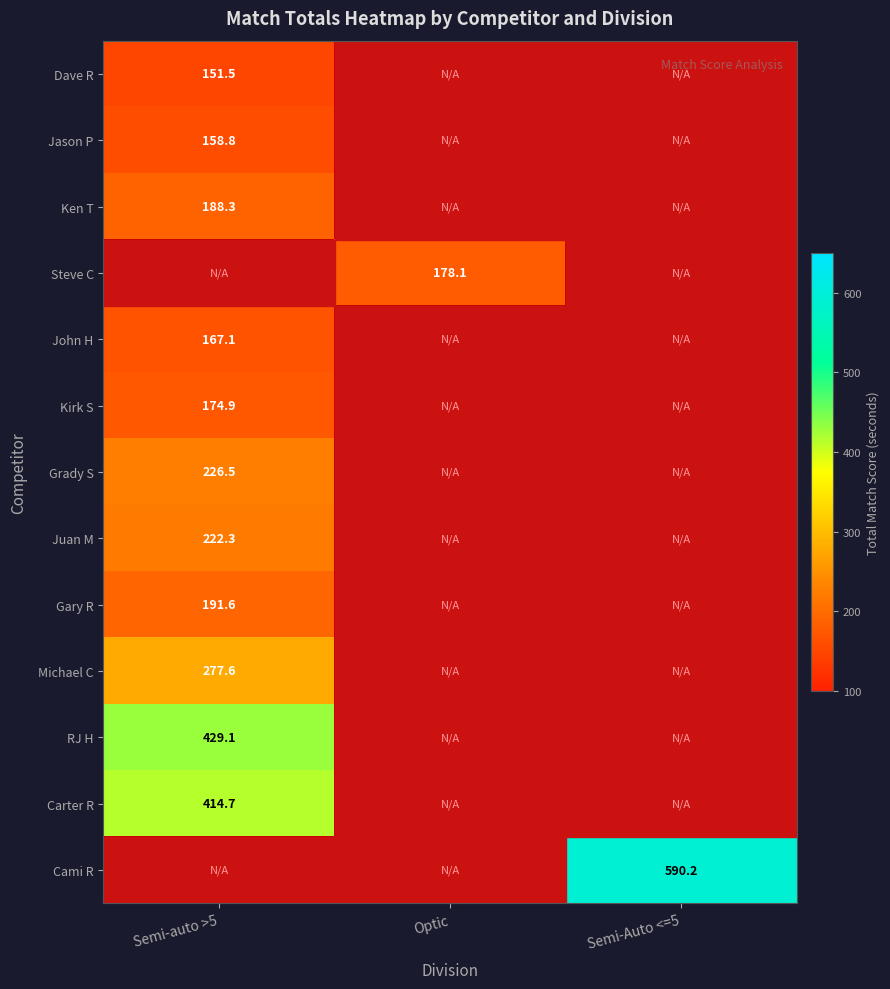

What is the highest value of the Kirk S series?

174.9